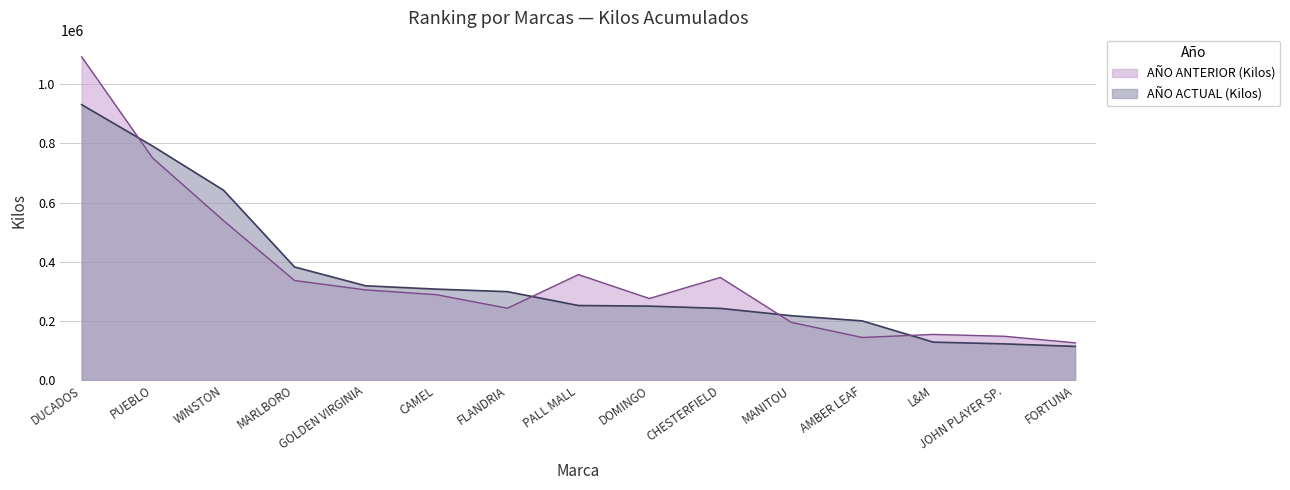

True or false: AÑO ACTUAL (Kilos) has more than 0 points higher than both neighbors.

False